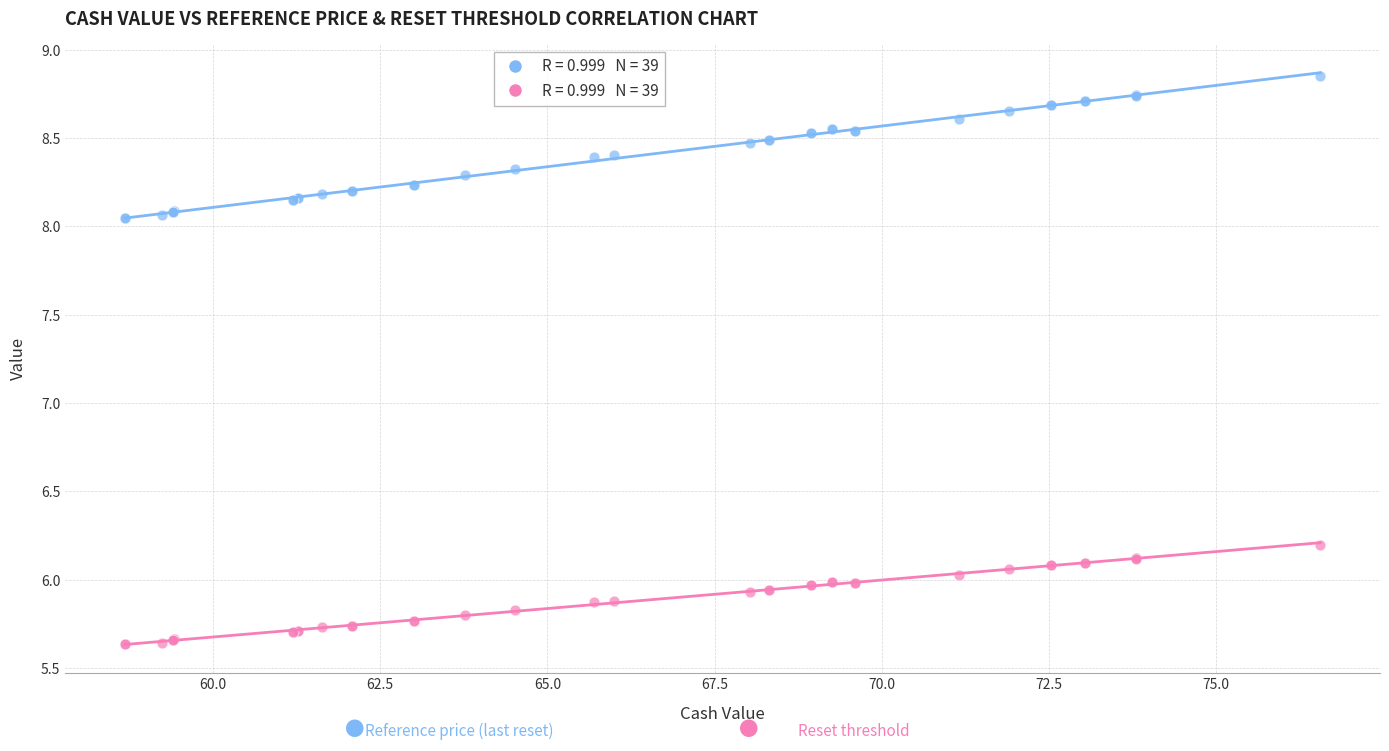

Across all series, what Y value is closest to 7?

6.2